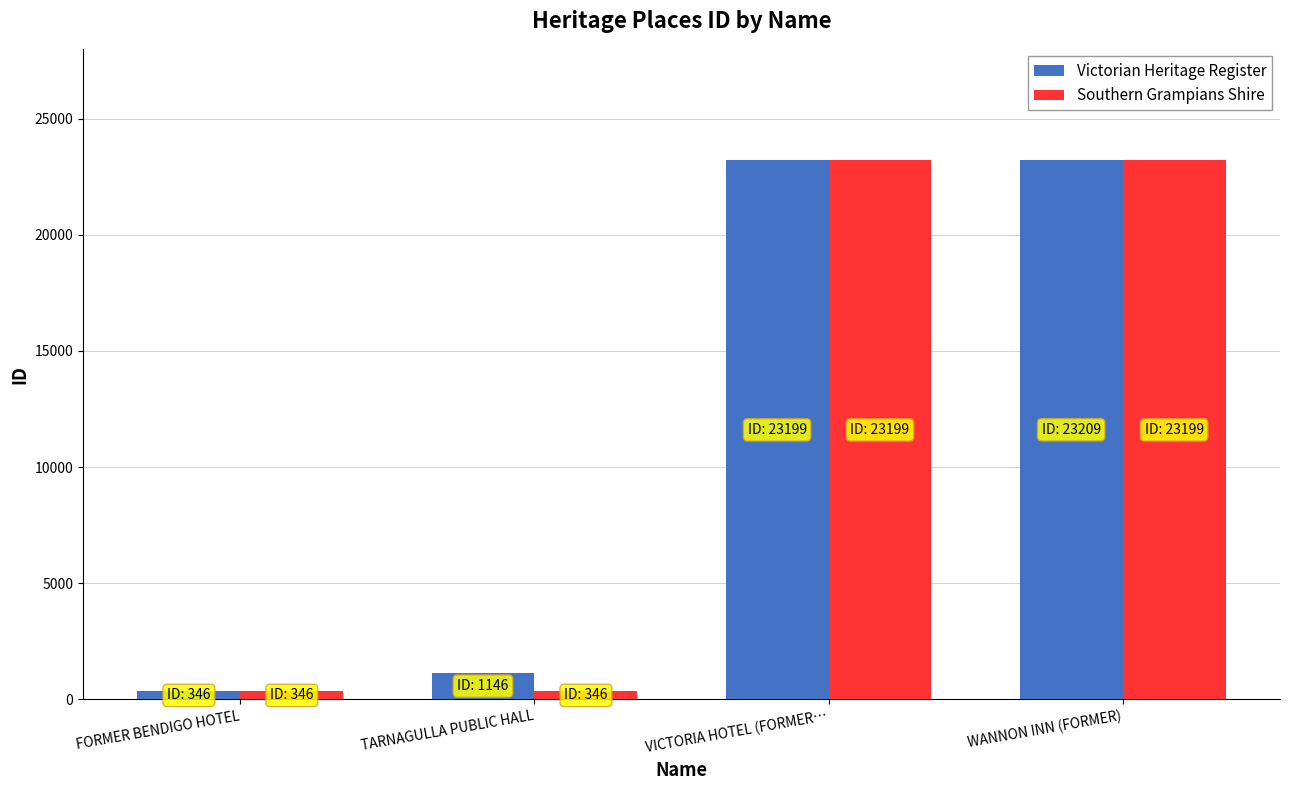

What value does the Victorian Heritage Register series have at WANNON INN (FORMER)?

23209